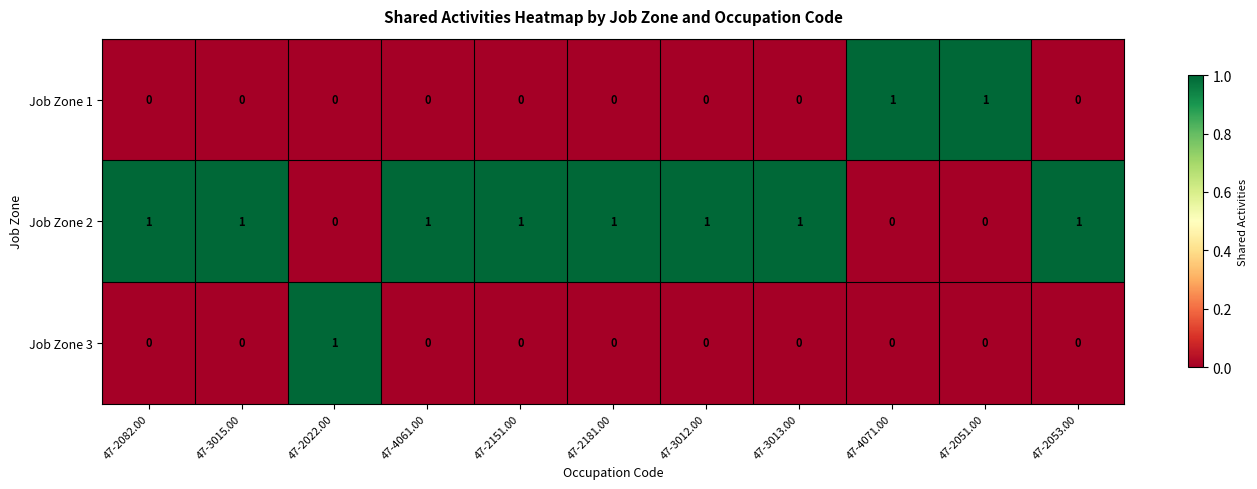

What is the sum of all Job Zone 2 values?

8